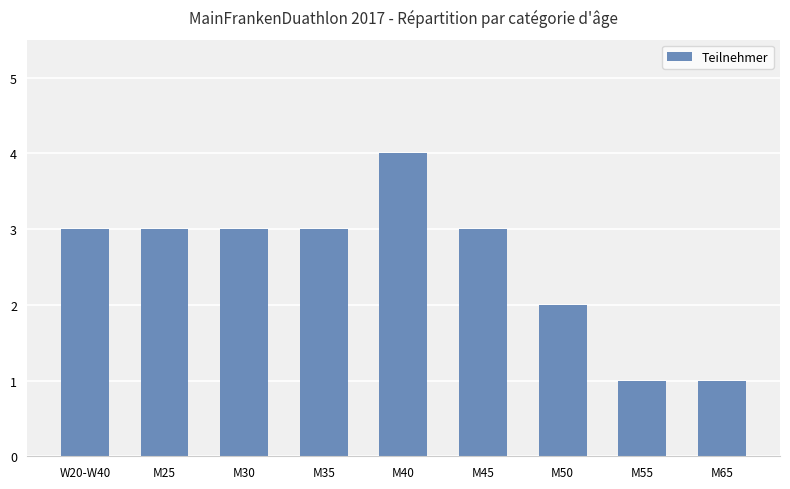

Reading left to right, what are all the values shown in this chart?

3	3	3	3	4	3	2	1	1